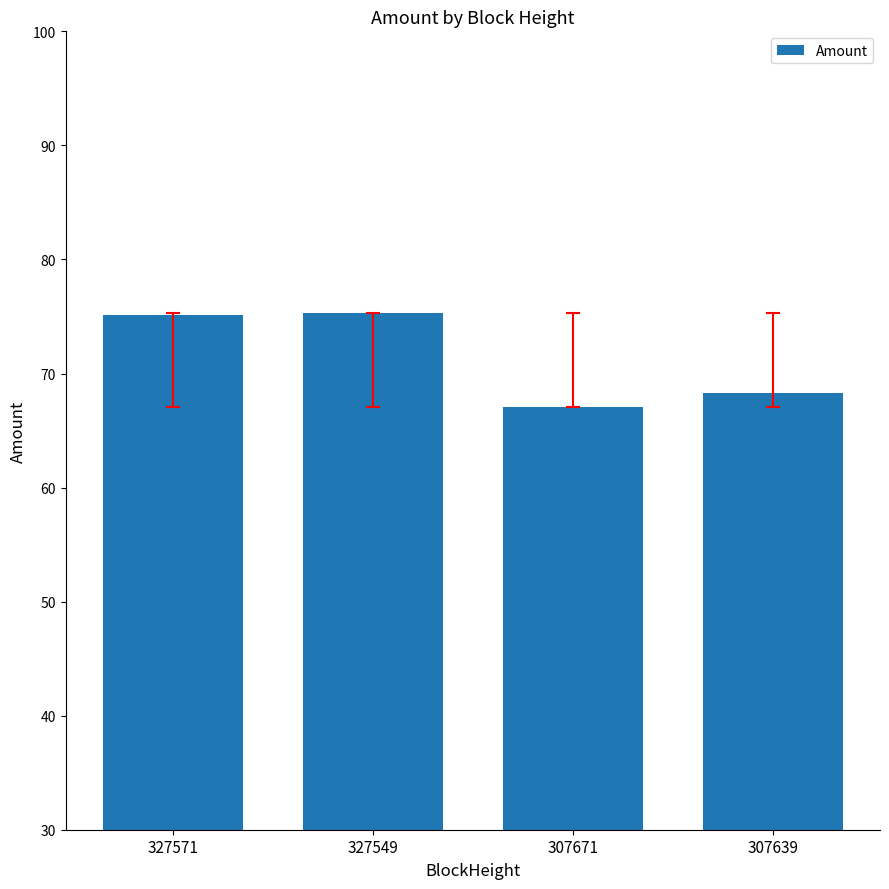

What is the value of the 3rd bar from the left?

67.1